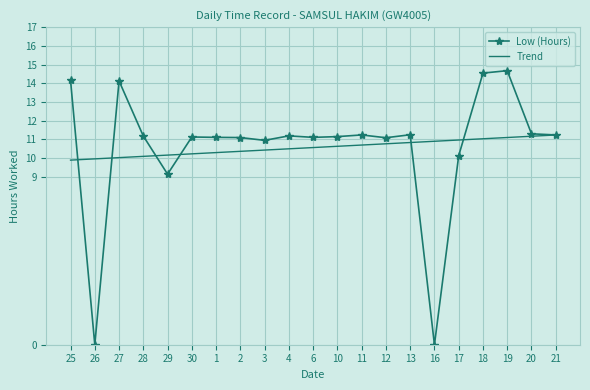

What position from the right is 12?

8